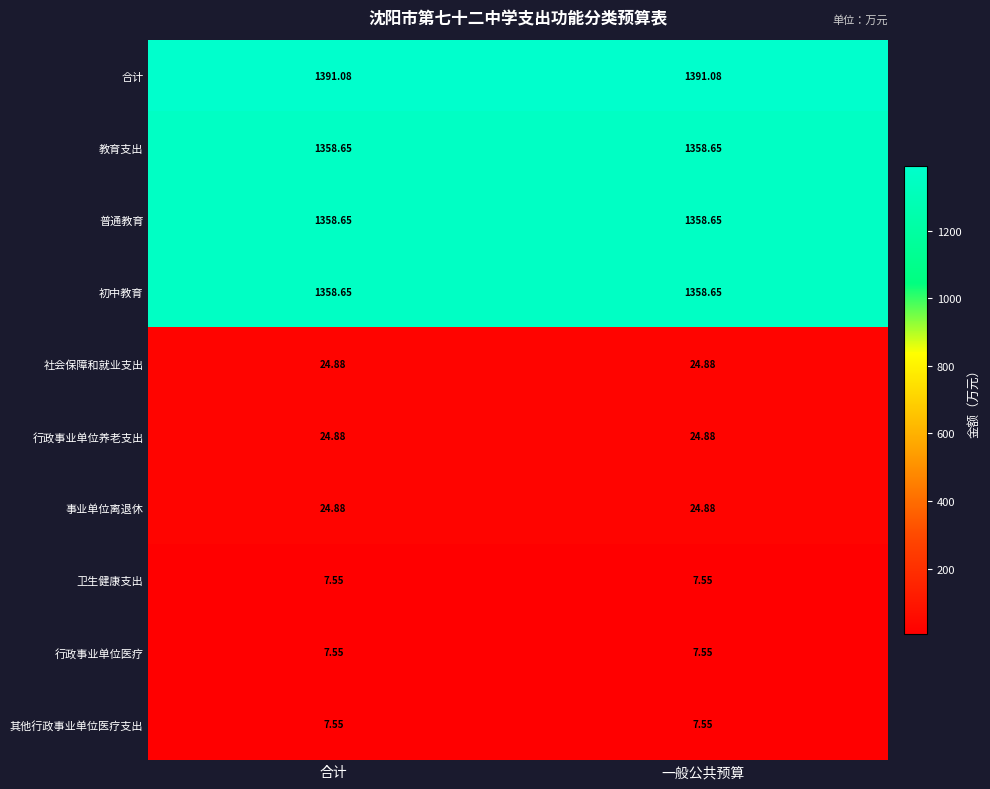

Which series has the largest total across all categories?

合计